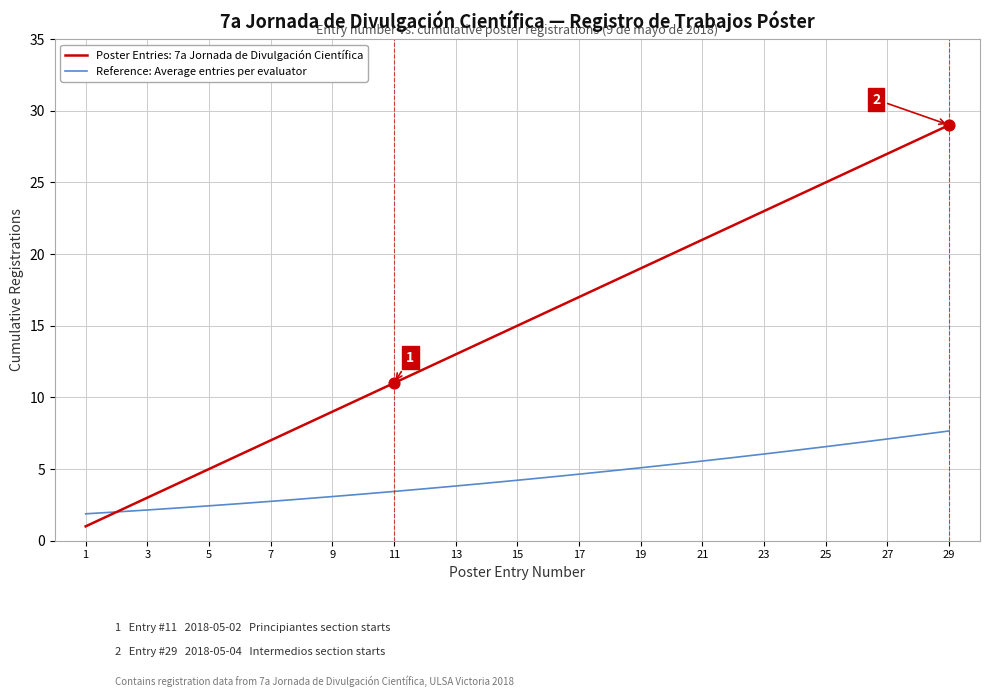

Which series has the largest range (max minus min)?

Poster Entries: 7a Jornada de Divulgación Científica